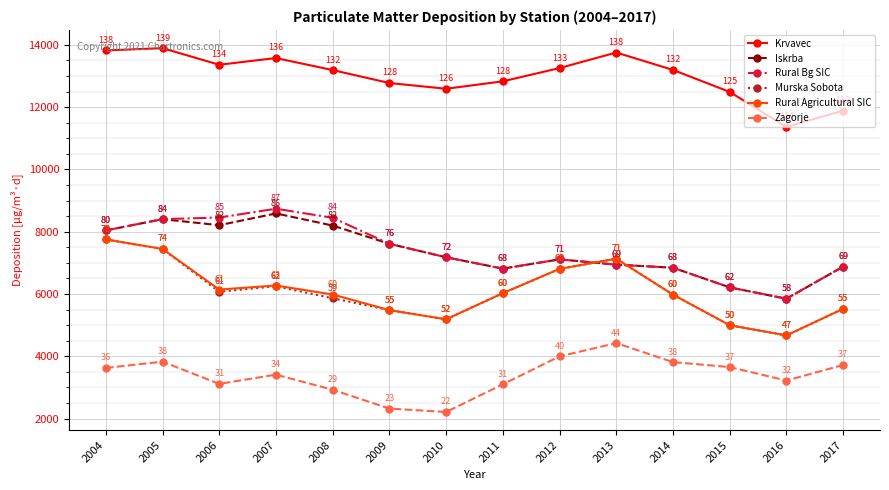

What is the average value of the Iskrba series?

7349.5